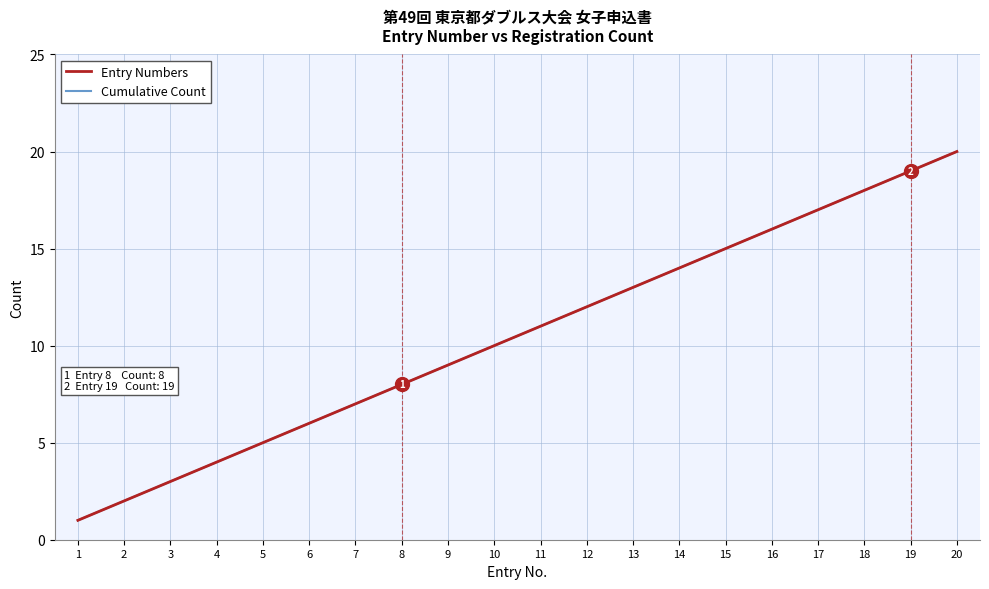

Is it true that Cumulative Count equals 11 at 11?

True